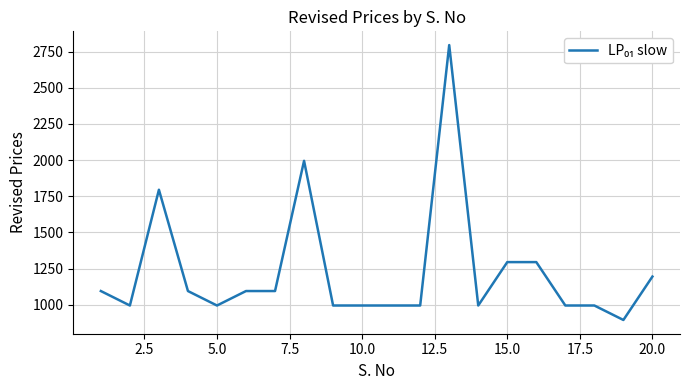

What is the difference between the maximum and minimum values?

1900